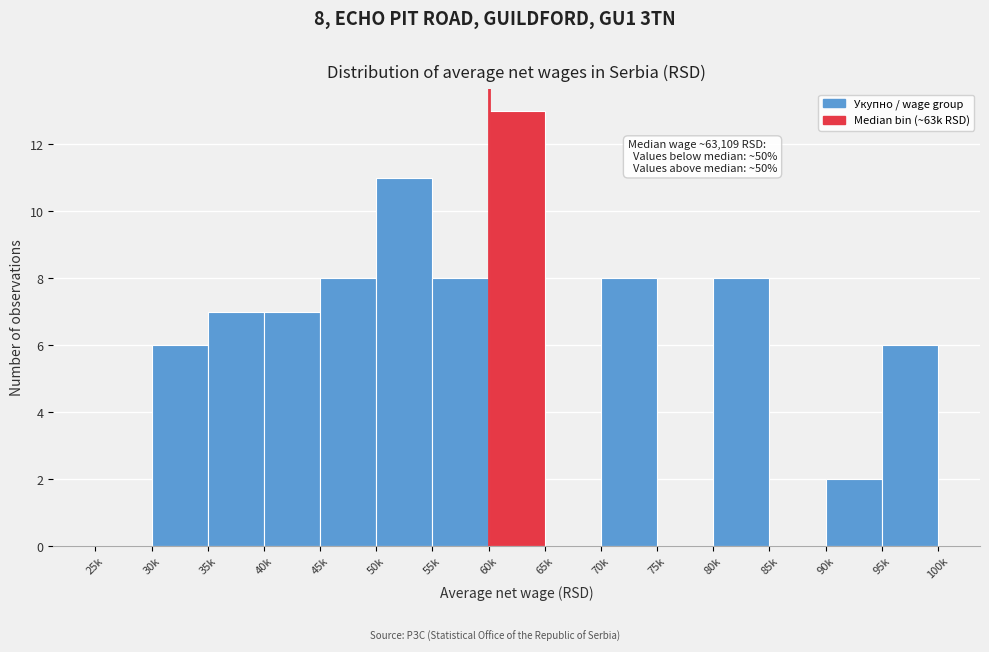

Reading left to right, transcribe all the data shown in this chart.

25k=0	30k=6	35k=7	40k=7	45k=8	50k=11	55k=8	60k=13	65k=0	70k=8	75k=0	80k=8	85k=0	90k=2	95k=6